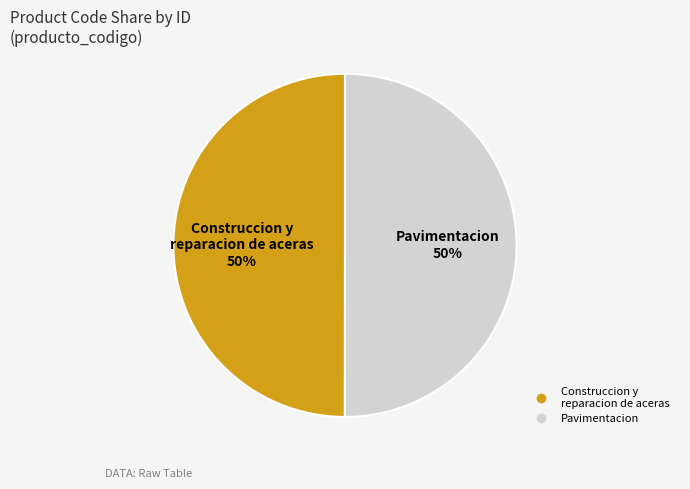

To the nearest percent, what is the average slice percentage?

50%